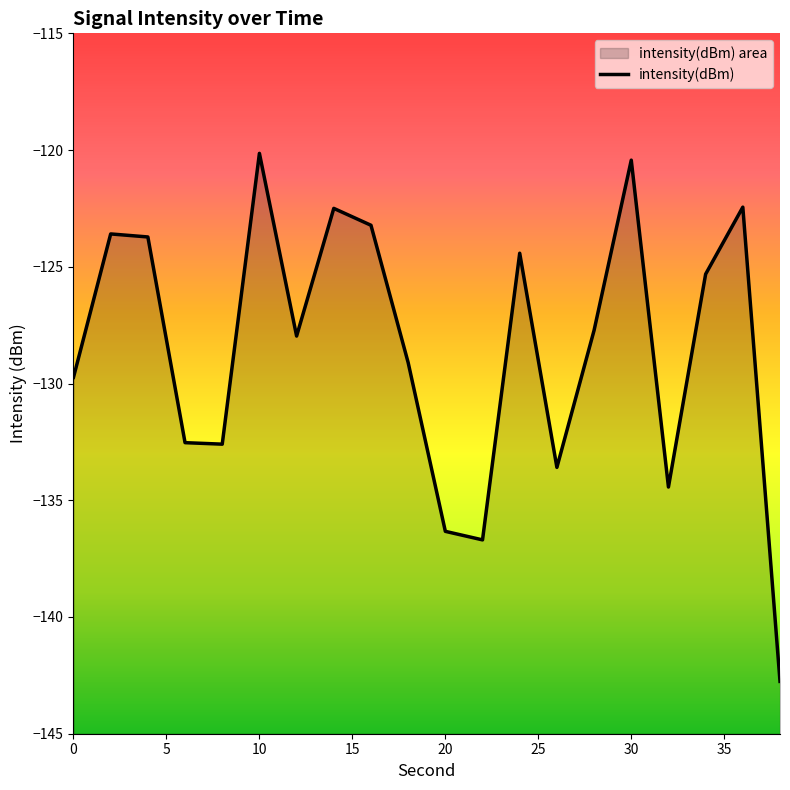

How many categories are shown in the chart?

20